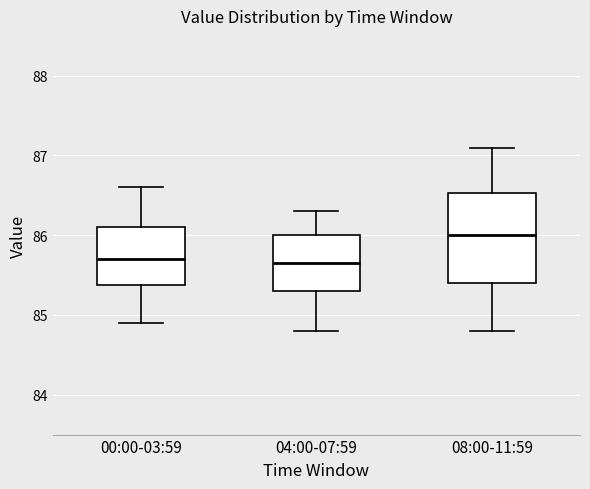

Where does the upper whisker of the box for 00:00-03:59 end on the y-axis? The values are not printed on the chart, so give them approximately, as read against the axis.

86.6